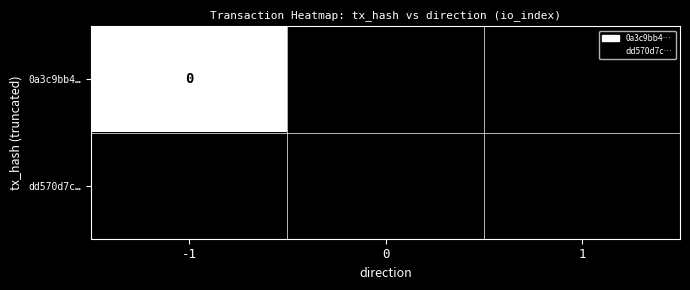

The dd570d7c… series shows 3 at 1. True or false?

False